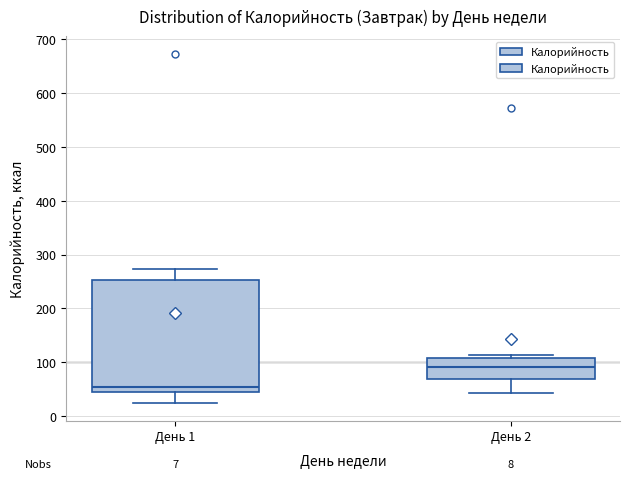

Which box is the tallest, from its lower edge to its upper edge?

День 1